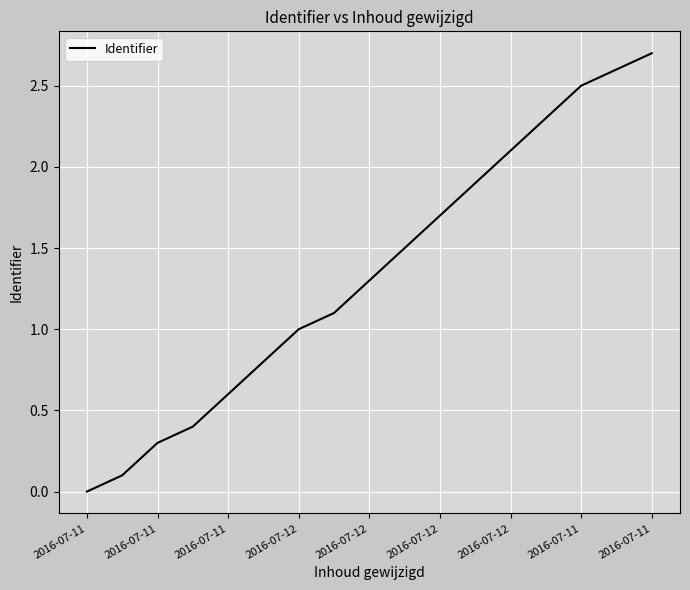

How many positive values are there?

16